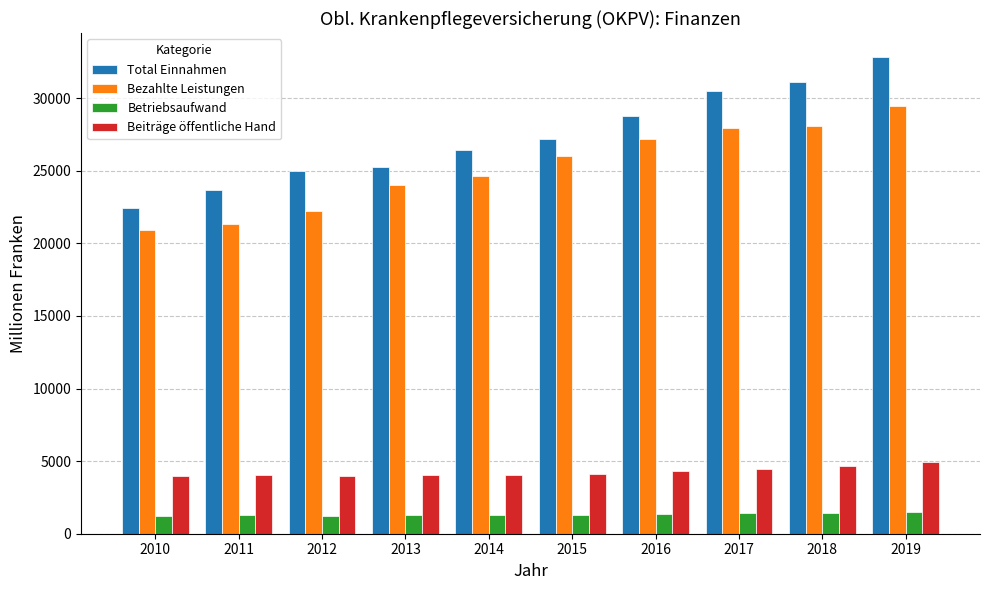

At which category is the sum across all series the highest?

2019